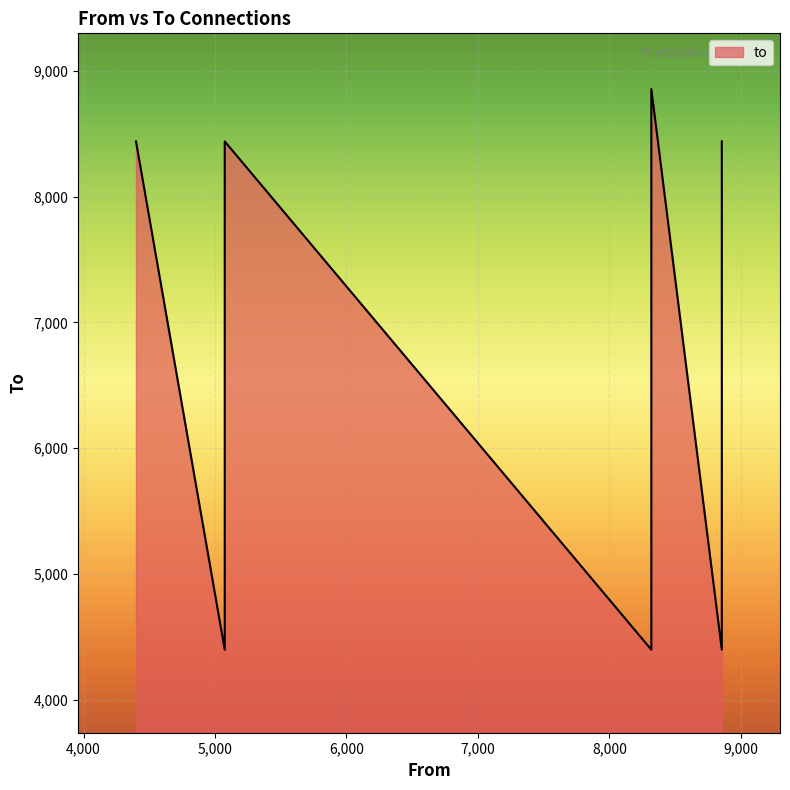

What is the value of the 9th point from the left?

8439